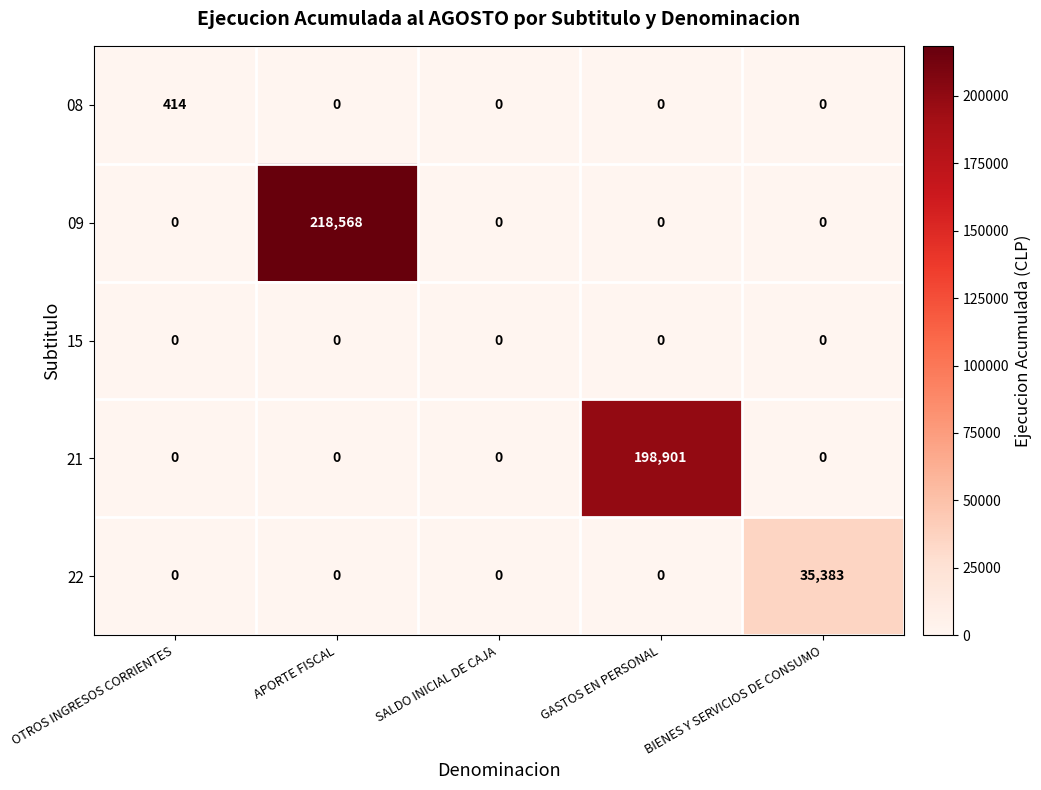

Between GASTOS EN PERSONAL and BIENES Y SERVICIOS DE CONSUMO, which series saw the biggest shift?

21